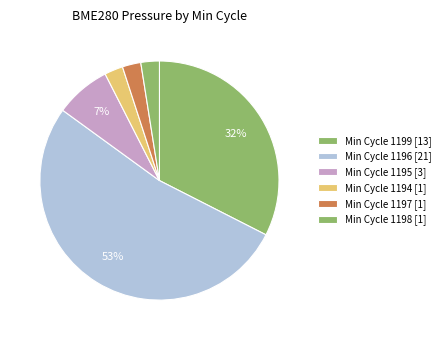

Count the number of slices in the pie.

6